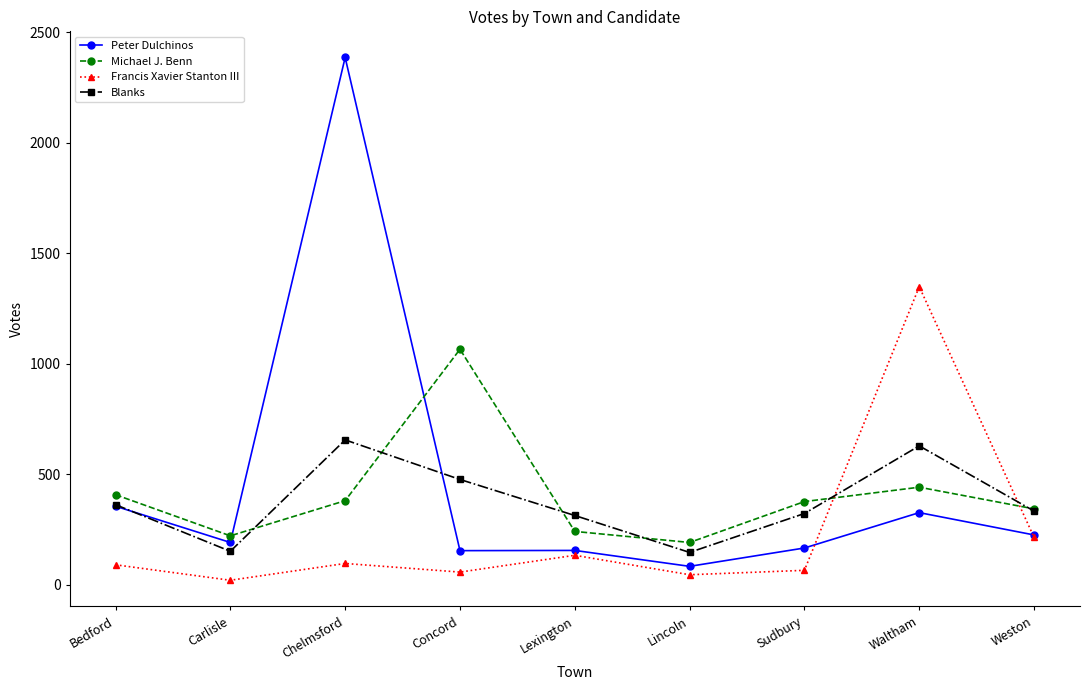

At which label does Peter Dulchinos first exceed 191?

Bedford